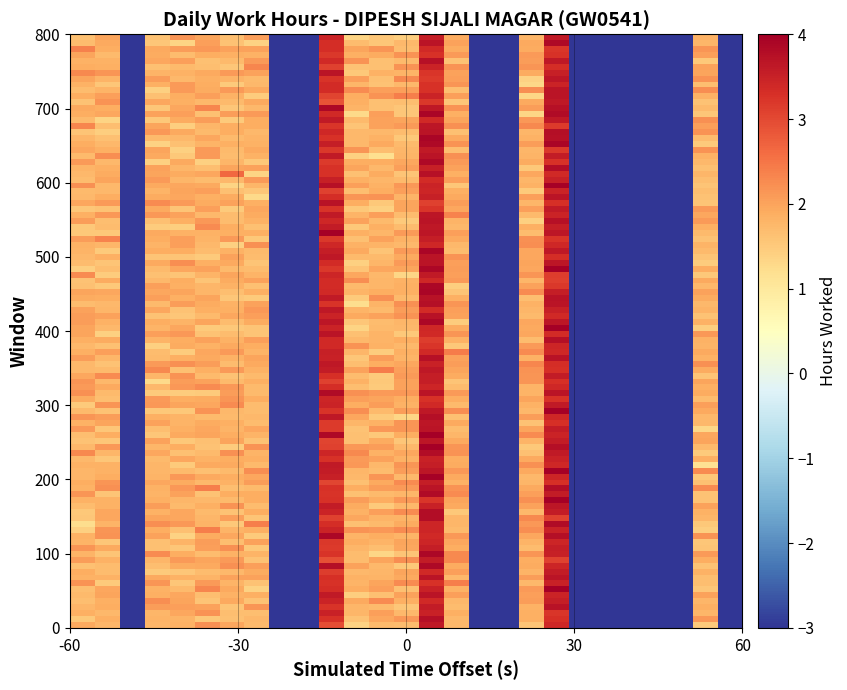

How many series are shown in this chart?

1